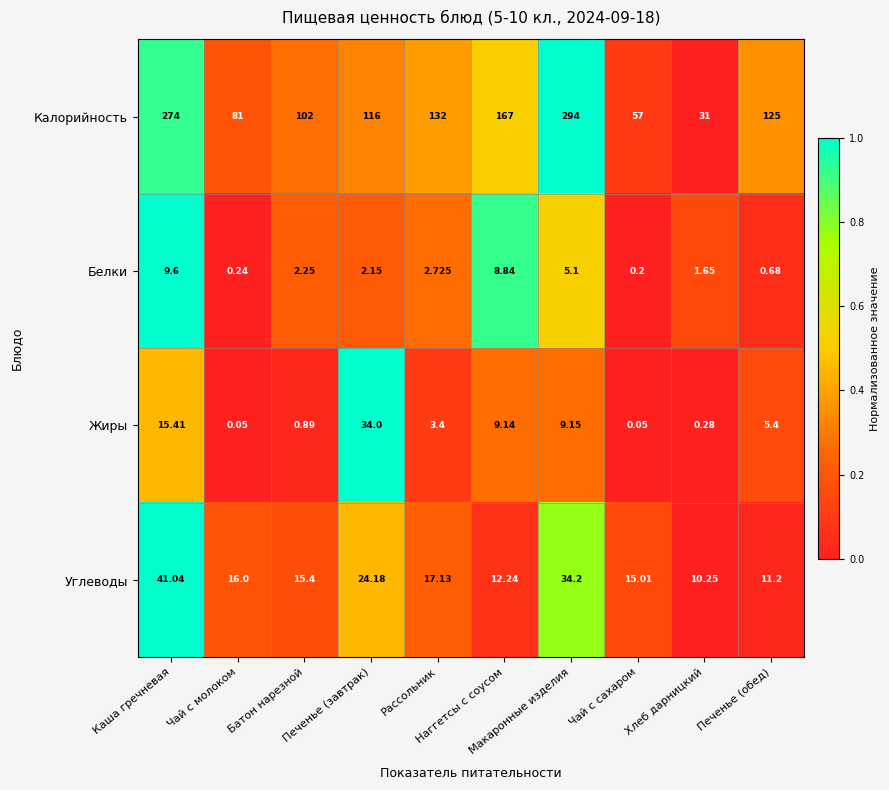

Rank the series by their maximum value, from highest to lowest.

Калорийность, Углеводы, Жиры, Белки